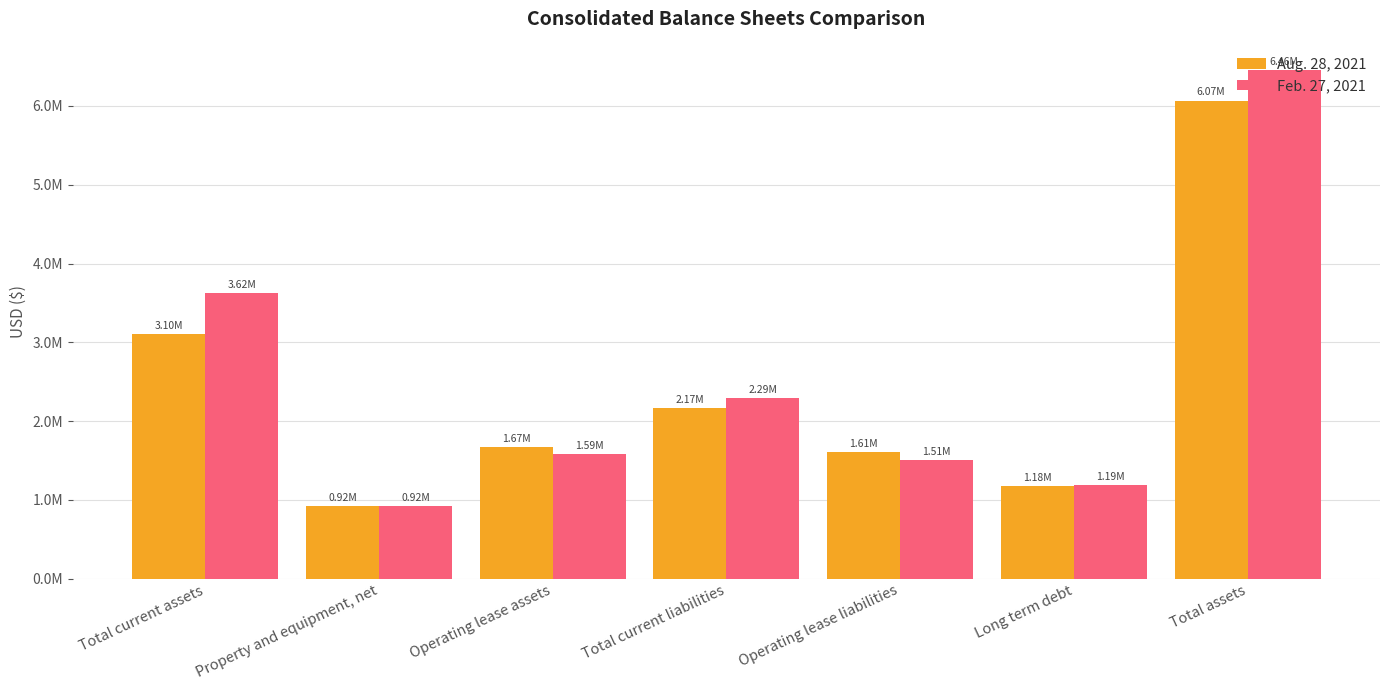

At which label does Aug. 28, 2021 first exceed 1668621?

Total current assets